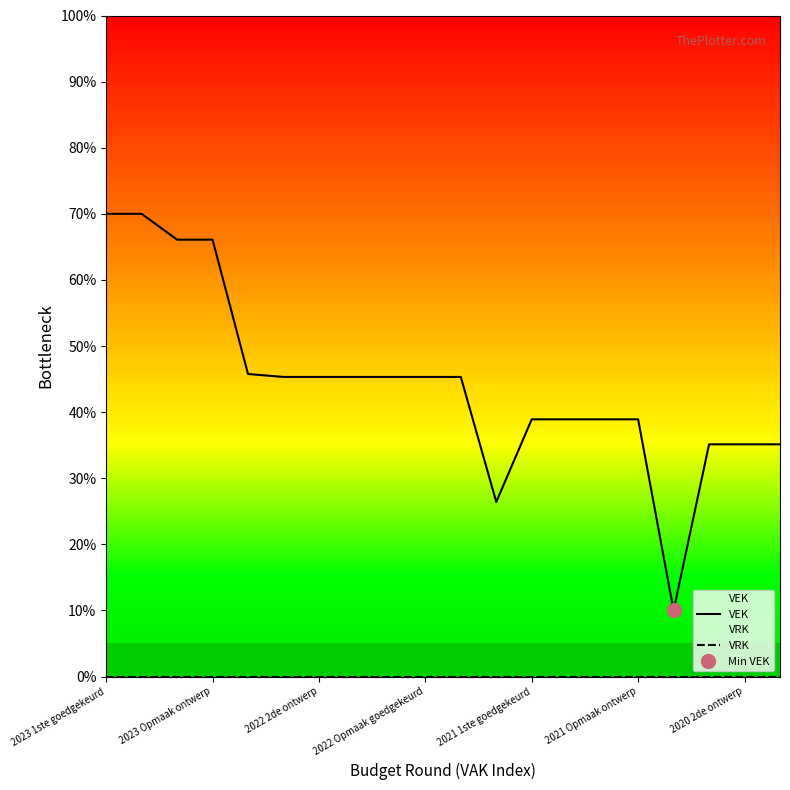

Which series has the largest range (max minus min)?

VEK